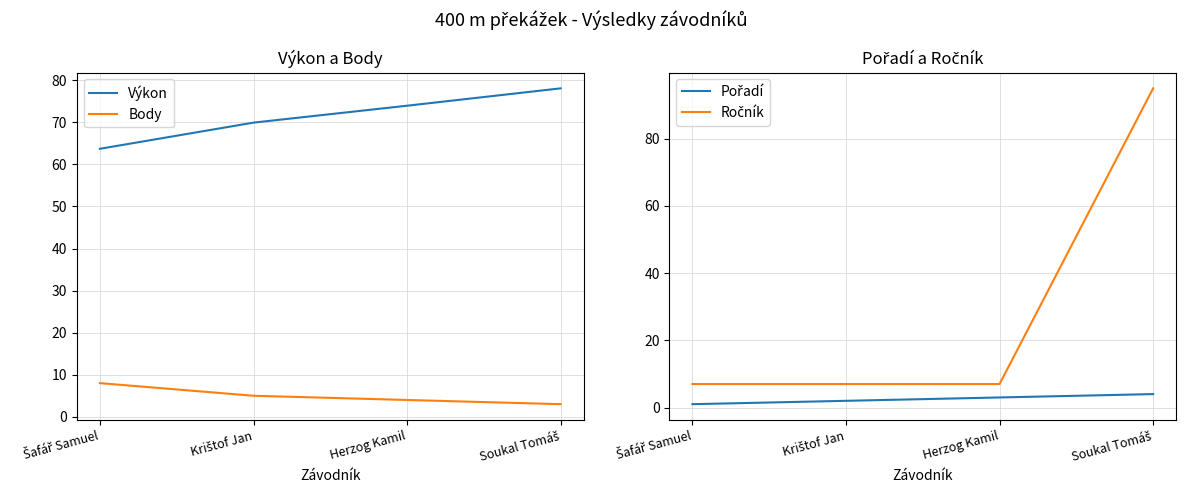

At how many categories does at least one series exceed 77?

1